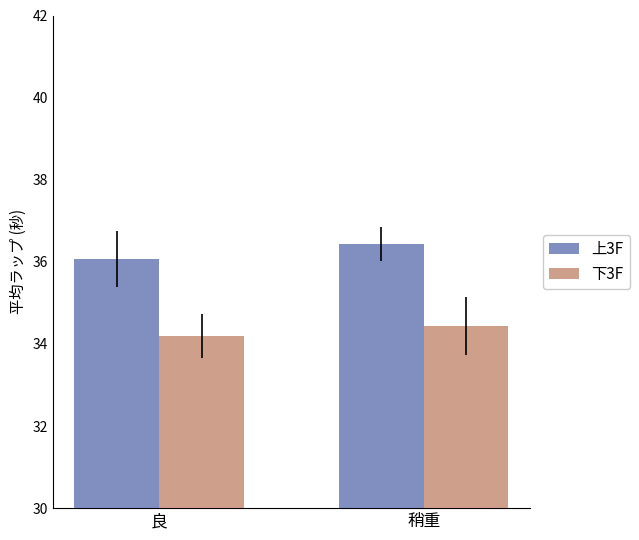

Which series has the largest total across all categories?

上3F